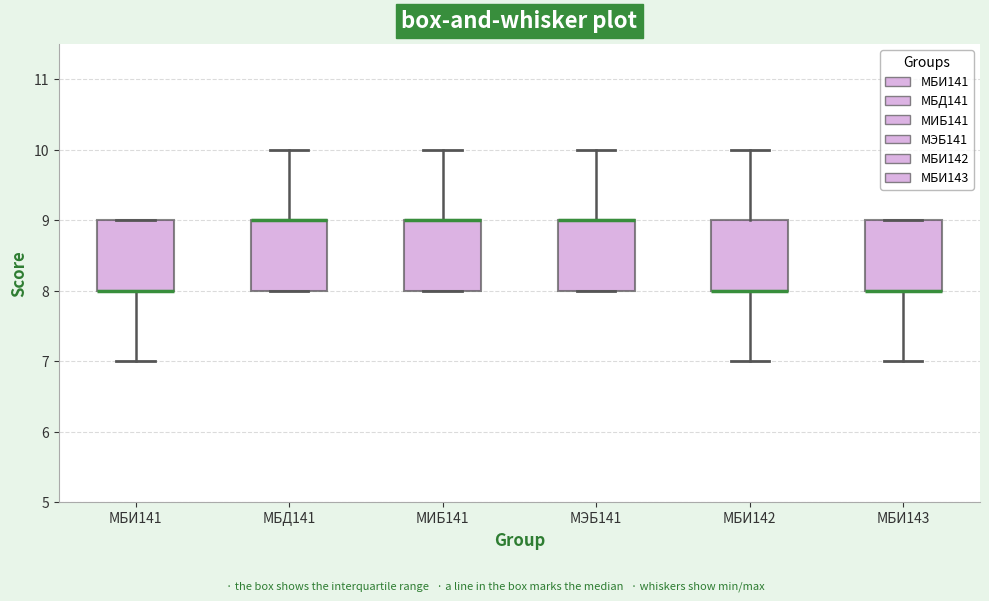

Reading left to right, transcribe this box plot: for each box, give where its median line is, the range the box spans, and where its two whiskers end, as read against the y-axis. The values are not printed on the chart, so give them approximately, as read against the axis.

МБИ141: median 8 (drawn on the box's lower edge), box 8 to 9, whiskers 7 to 9
МБД141: median 9 (drawn on the box's upper edge), box 8 to 9, whiskers 8 to 10
МИБ141: median 9 (drawn on the box's upper edge), box 8 to 9, whiskers 8 to 10
МЭБ141: median 9 (drawn on the box's upper edge), box 8 to 9, whiskers 8 to 10
МБИ142: median 8 (drawn on the box's lower edge), box 8 to 9, whiskers 7 to 10
МБИ143: median 8 (drawn on the box's lower edge), box 8 to 9, whiskers 7 to 9